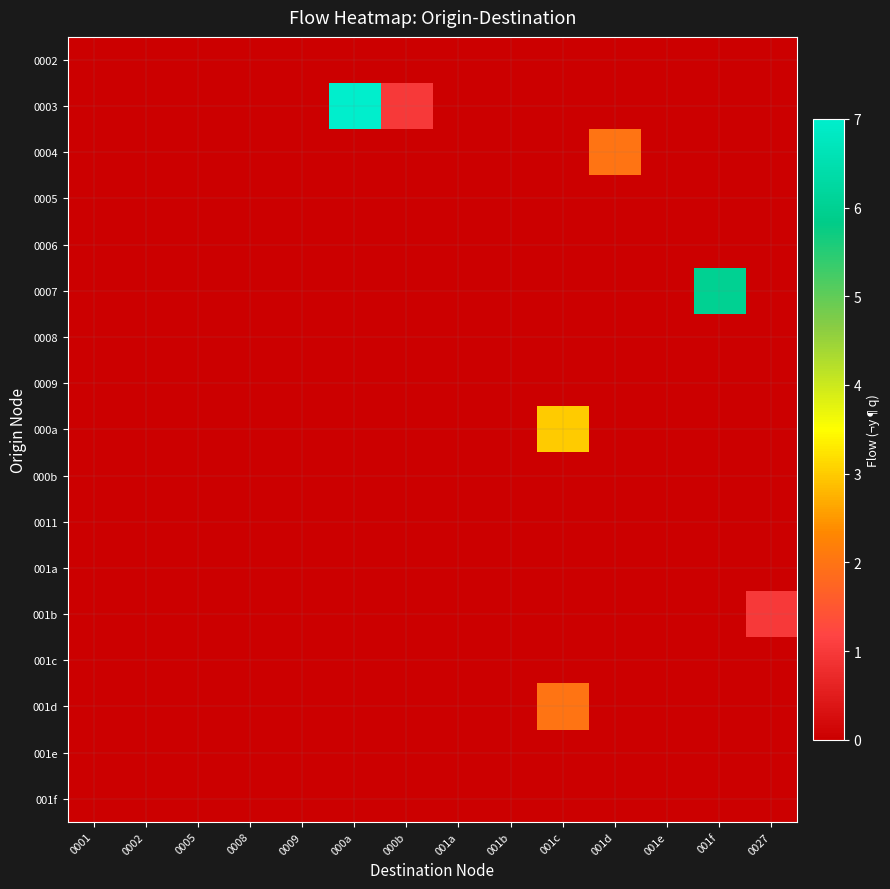

Reading left to right, extract all data points from this chart.

0002: 0001=0	0002=0	0005=0	0008=0	0009=0	000a=0	000b=0	001a=0	001b=0	001c=0	001d=0	001e=0	001f=0	0027=0
0003: 0001=0	0002=0	0005=0	0008=0	0009=0	000a=7	000b=1	001a=0	001b=0	001c=0	001d=0	001e=0	001f=0	0027=0
0004: 0001=0	0002=0	0005=0	0008=0	0009=0	000a=0	000b=0	001a=0	001b=0	001c=0	001d=2	001e=0	001f=0	0027=0
0005: 0001=0	0002=0	0005=0	0008=0	0009=0	000a=0	000b=0	001a=0	001b=0	001c=0	001d=0	001e=0	001f=0	0027=0
0006: 0001=0	0002=0	0005=0	0008=0	0009=0	000a=0	000b=0	001a=0	001b=0	001c=0	001d=0	001e=0	001f=0	0027=0
0007: 0001=0	0002=0	0005=0	0008=0	0009=0	000a=0	000b=0	001a=0	001b=0	001c=0	001d=0	001e=0	001f=6	0027=0
0008: 0001=0	0002=0	0005=0	0008=0	0009=0	000a=0	000b=0	001a=0	001b=0	001c=0	001d=0	001e=0	001f=0	0027=0
0009: 0001=0	0002=0	0005=0	0008=0	0009=0	000a=0	000b=0	001a=0	001b=0	001c=0	001d=0	001e=0	001f=0	0027=0
000a: 0001=0	0002=0	0005=0	0008=0	0009=0	000a=0	000b=0	001a=0	001b=0	001c=3	001d=0	001e=0	001f=0	0027=0
000b: 0001=0	0002=0	0005=0	0008=0	0009=0	000a=0	000b=0	001a=0	001b=0	001c=0	001d=0	001e=0	001f=0	0027=0
0011: 0001=0	0002=0	0005=0	0008=0	0009=0	000a=0	000b=0	001a=0	001b=0	001c=0	001d=0	001e=0	001f=0	0027=0
001a: 0001=0	0002=0	0005=0	0008=0	0009=0	000a=0	000b=0	001a=0	001b=0	001c=0	001d=0	001e=0	001f=0	0027=0
001b: 0001=0	0002=0	0005=0	0008=0	0009=0	000a=0	000b=0	001a=0	001b=0	001c=0	001d=0	001e=0	001f=0	0027=1
001c: 0001=0	0002=0	0005=0	0008=0	0009=0	000a=0	000b=0	001a=0	001b=0	001c=0	001d=0	001e=0	001f=0	0027=0
001d: 0001=0	0002=0	0005=0	0008=0	0009=0	000a=0	000b=0	001a=0	001b=0	001c=2	001d=0	001e=0	001f=0	0027=0
001e: 0001=0	0002=0	0005=0	0008=0	0009=0	000a=0	000b=0	001a=0	001b=0	001c=0	001d=0	001e=0	001f=0	0027=0
001f: 0001=0	0002=0	0005=0	0008=0	0009=0	000a=0	000b=0	001a=0	001b=0	001c=0	001d=0	001e=0	001f=0	0027=0